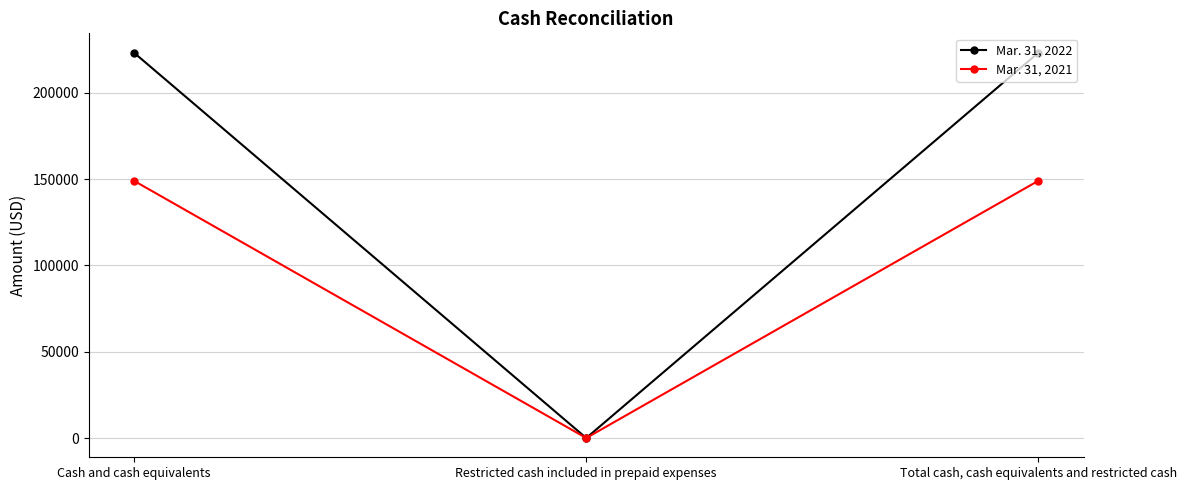

Is the value of Mar. 31, 2022 at Total cash, cash equivalents and restricted cash greater than the value of Mar. 31, 2021 at Cash and cash equivalents?

Yes